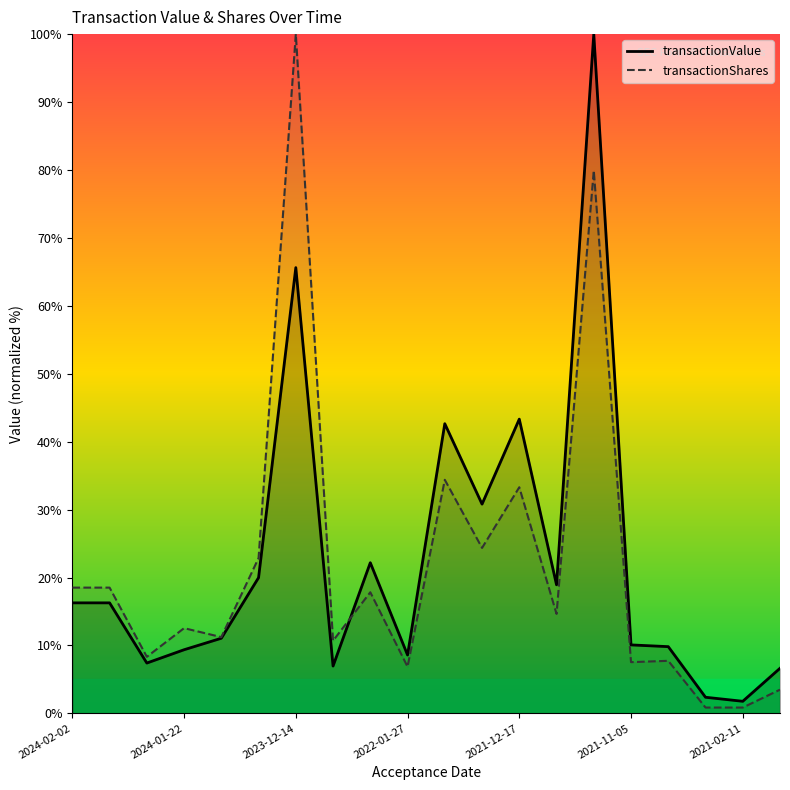

What is the difference between the highest and lowest values at 2024-01-22?

3.2